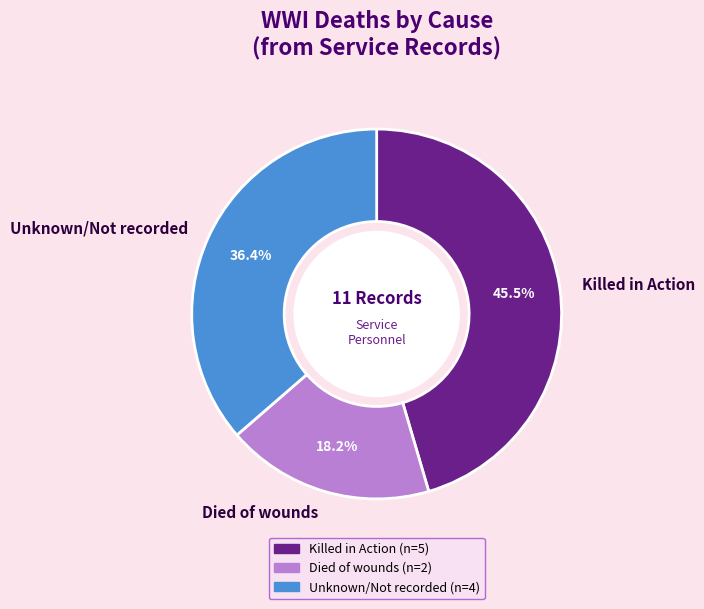

What is the largest slice in the pie chart?

Killed in Action